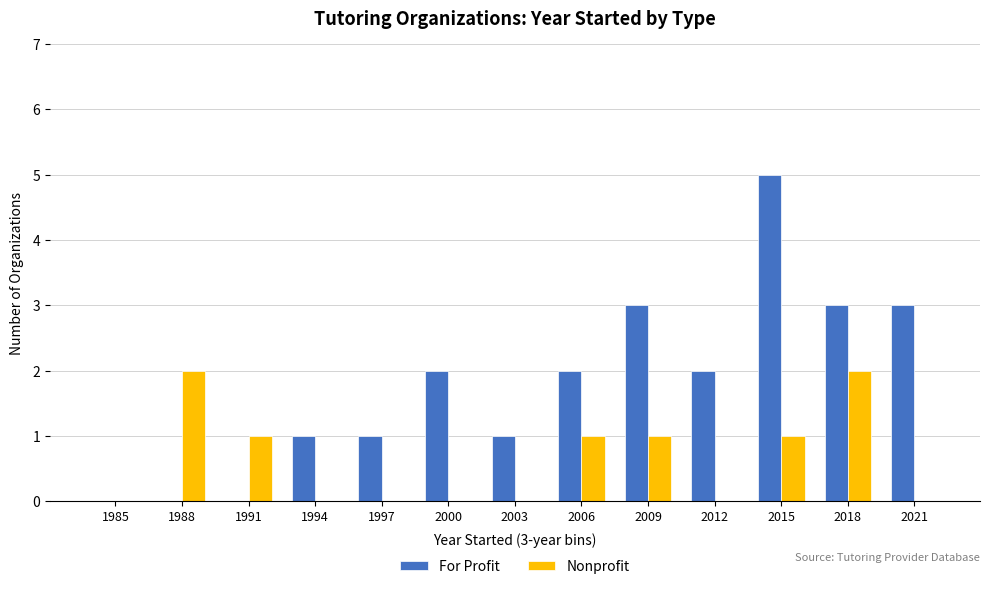

Which series has the largest total across all categories?

For Profit